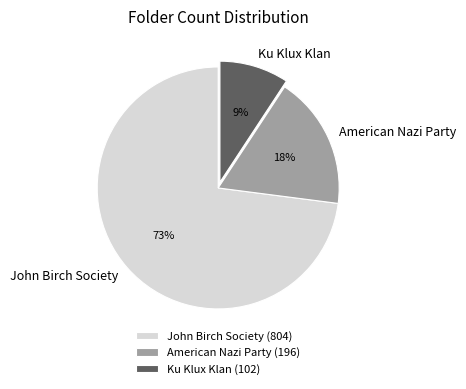

Between Ku Klux Klan and John Birch Society, which is larger?

John Birch Society